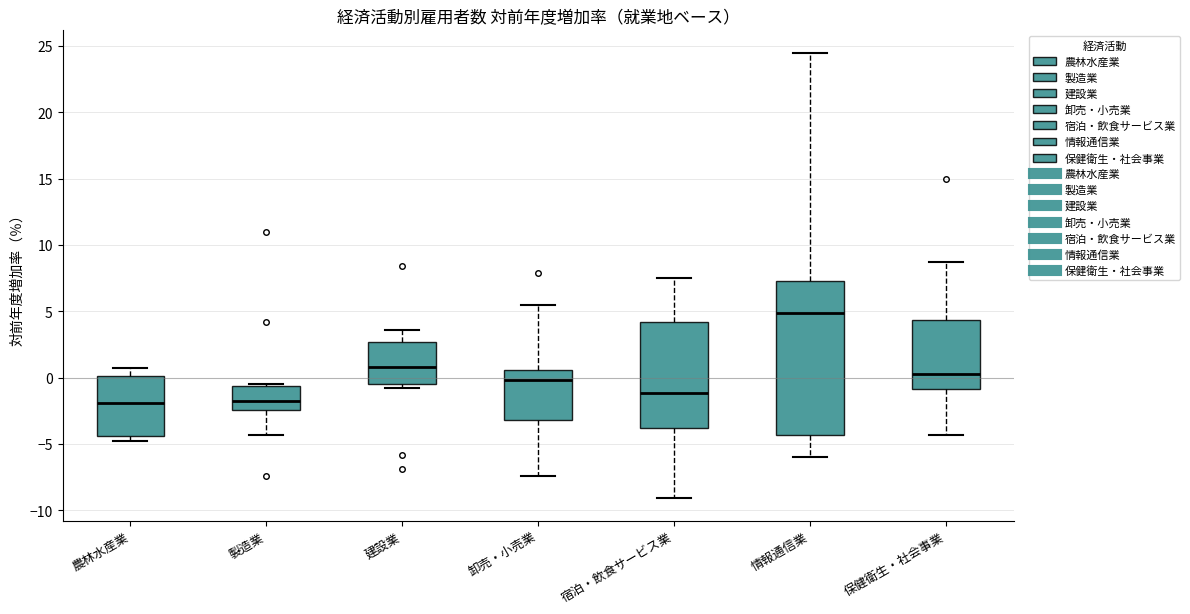

Reading left to right, read every box against the y-axis: the position of its median line, the range the box covers, and the ends of its whiskers. The values are not printed on the chart, so give them approximately, as read against the axis.

農林水産業: median -2.0, box -4.5 to 0.0, whiskers -5.0 to 0.5
製造業: median -1.5, box -2.5 to -0.5, whiskers -4.5 to -0.5
建設業: median 1.0, box -0.5 to 2.5, whiskers -1.0 to 3.5
卸売・小売業: median 0.0, box -3.0 to 0.5, whiskers -7.5 to 5.5
宿泊・飲食サービス業: median -1.0, box -4.0 to 4.0, whiskers -9.0 to 7.5
情報通信業: median 5.0, box -4.5 to 7.5, whiskers -6.0 to 24.5
保健衛生・社会事業: median 0.5, box -1.0 to 4.5, whiskers -4.5 to 8.5